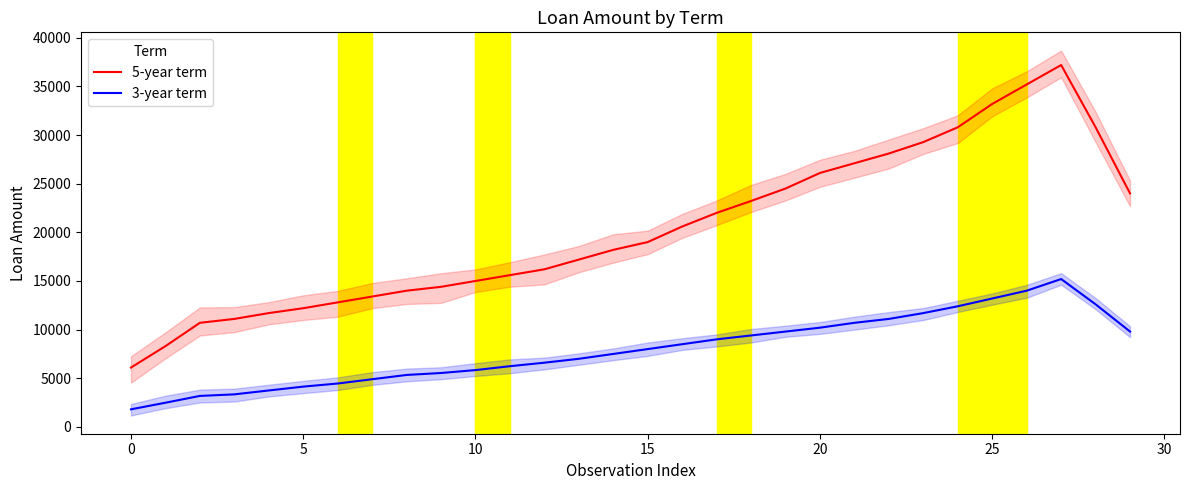

True or false: 5-year term and 3-year term cross at least once.

False